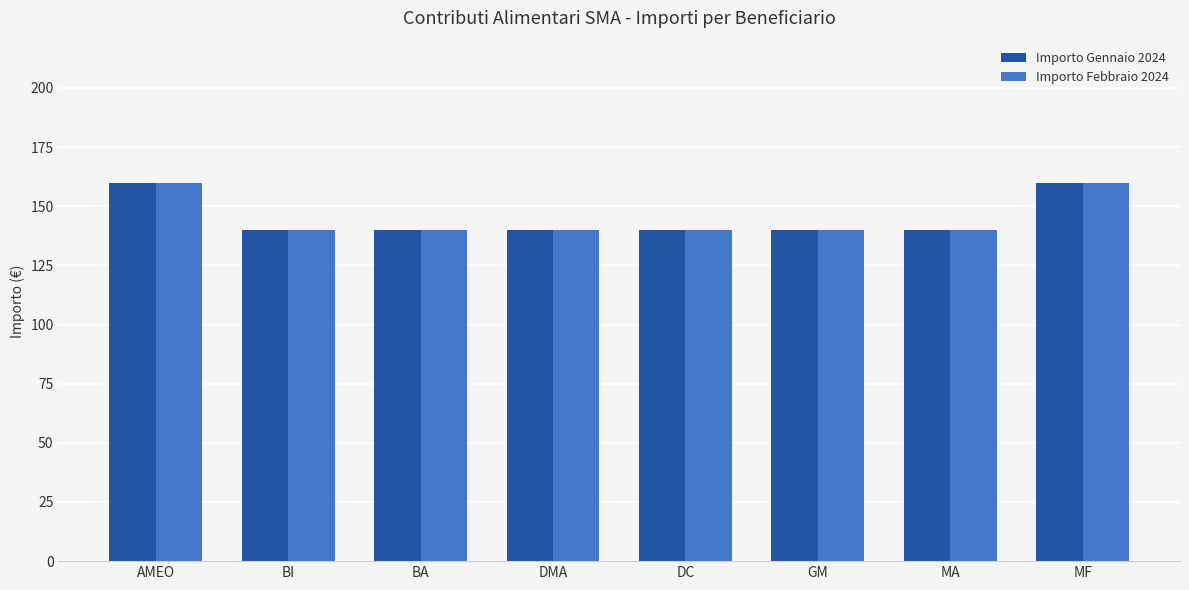

What are all the series names shown in the legend?

Importo Gennaio 2024, Importo Febbraio 2024